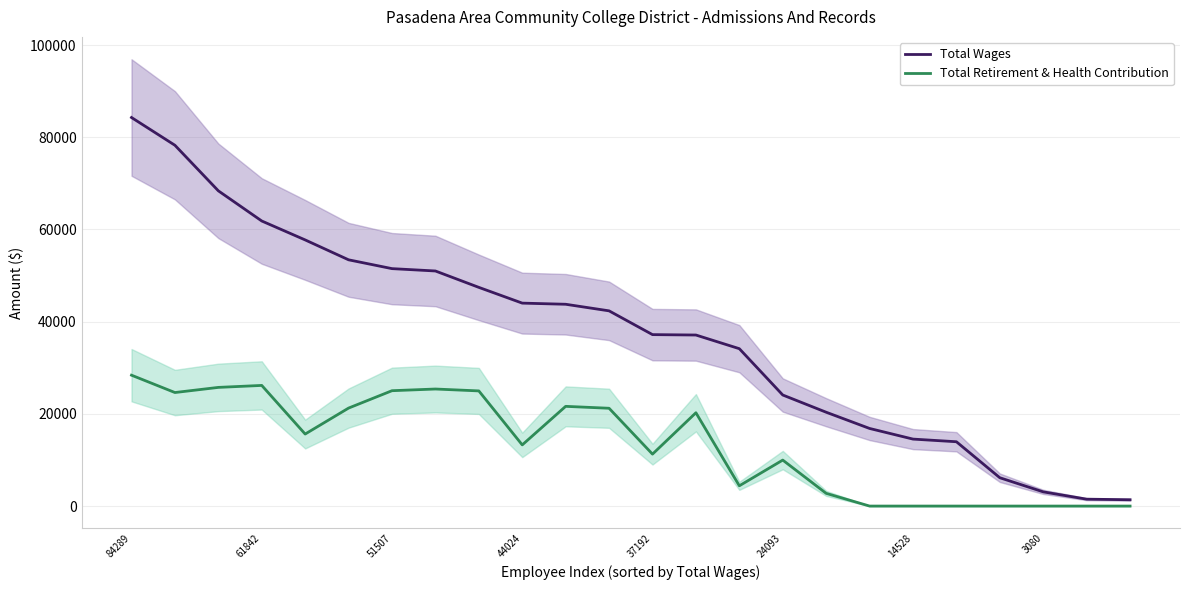

What is the sum of all Total Wages values?

894326